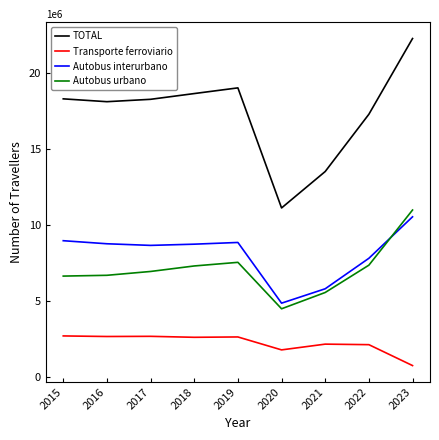

Which series has the largest range (max minus min)?

TOTAL